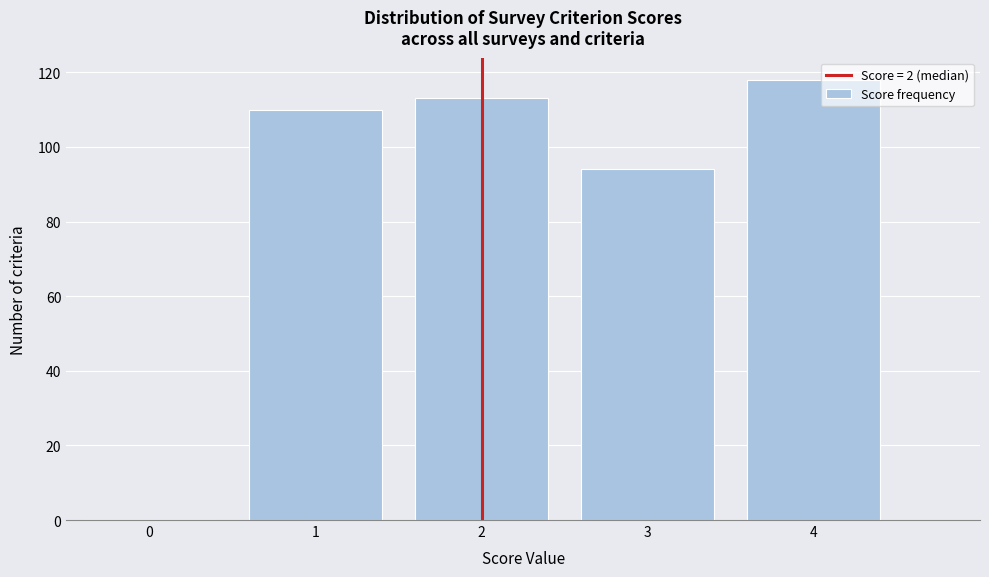

Reading left to right, what are all the values shown in this chart?

0=0	1=110	2=113	3=94	4=118